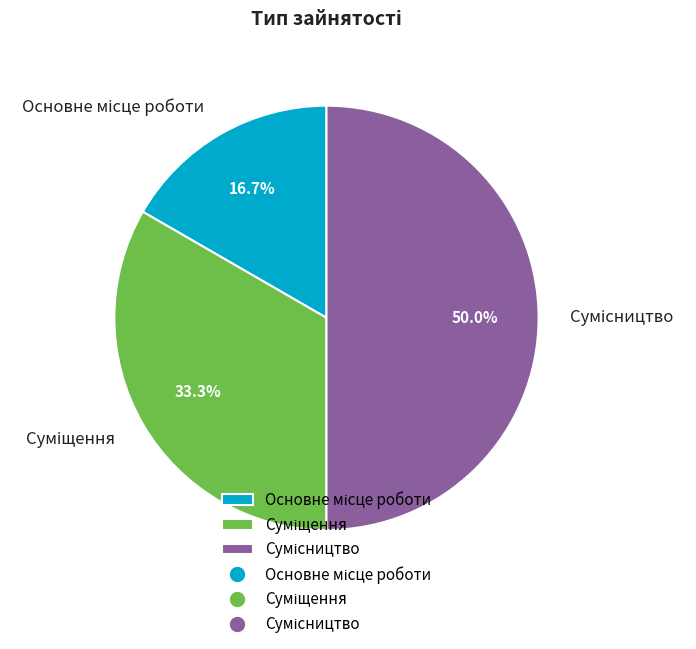

To the nearest percent, what is the combined percentage of Основне місце роботи and Сумісництво?

67%